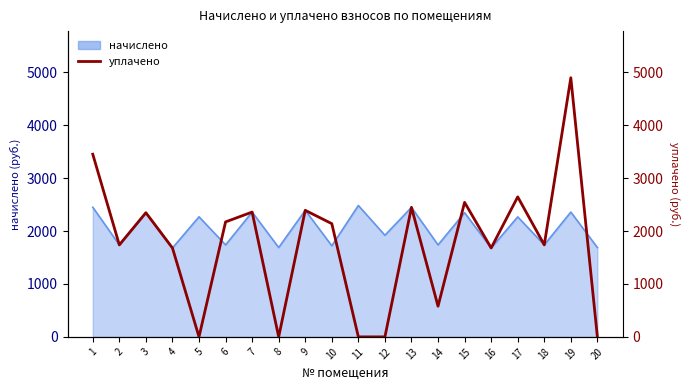

What is the difference between the maximum and minimum values?

4899.1